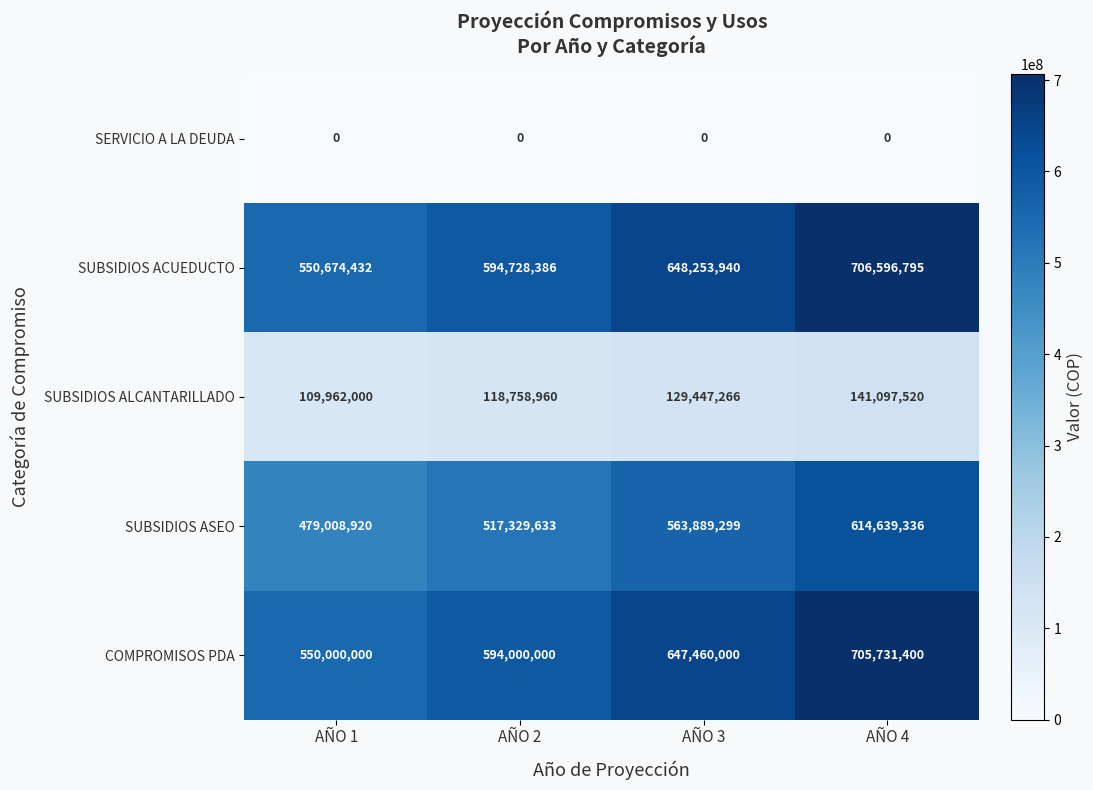

Which series changed the most between AÑO 1 and AÑO 4?

SUBSIDIOS ACUEDUCTO